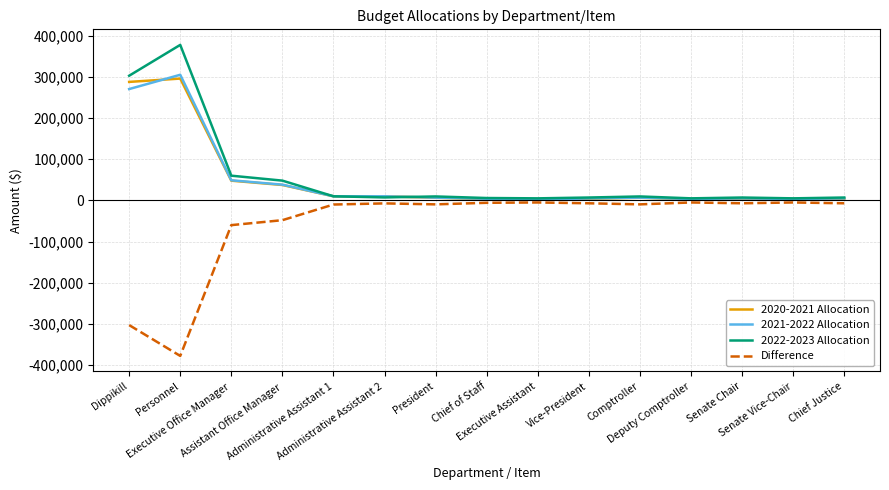

What is the greatest value displayed?

377469